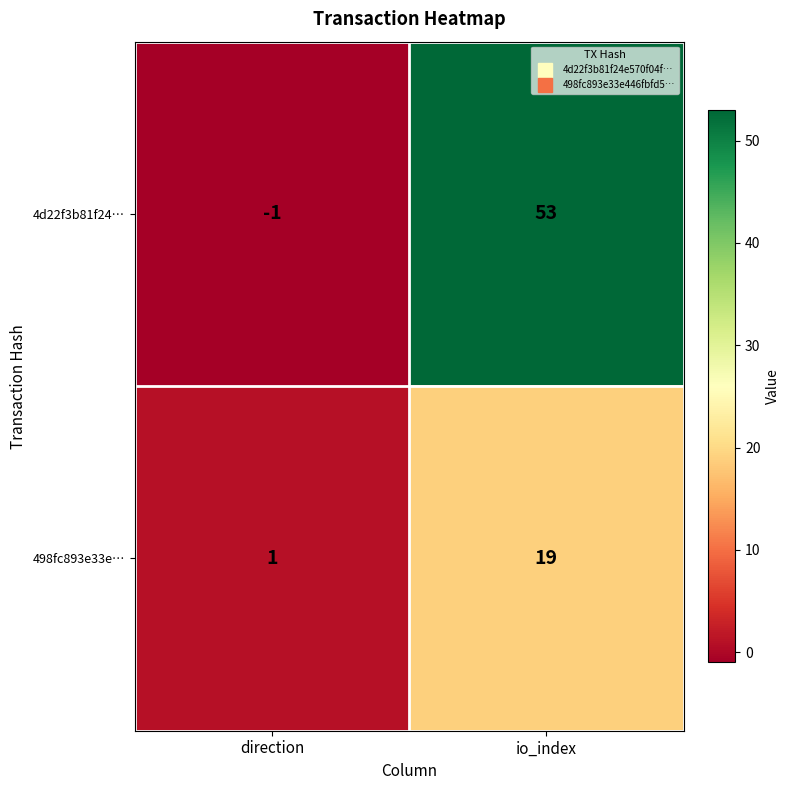

At which label is 4d22f3b81f24… closest to 26?

direction